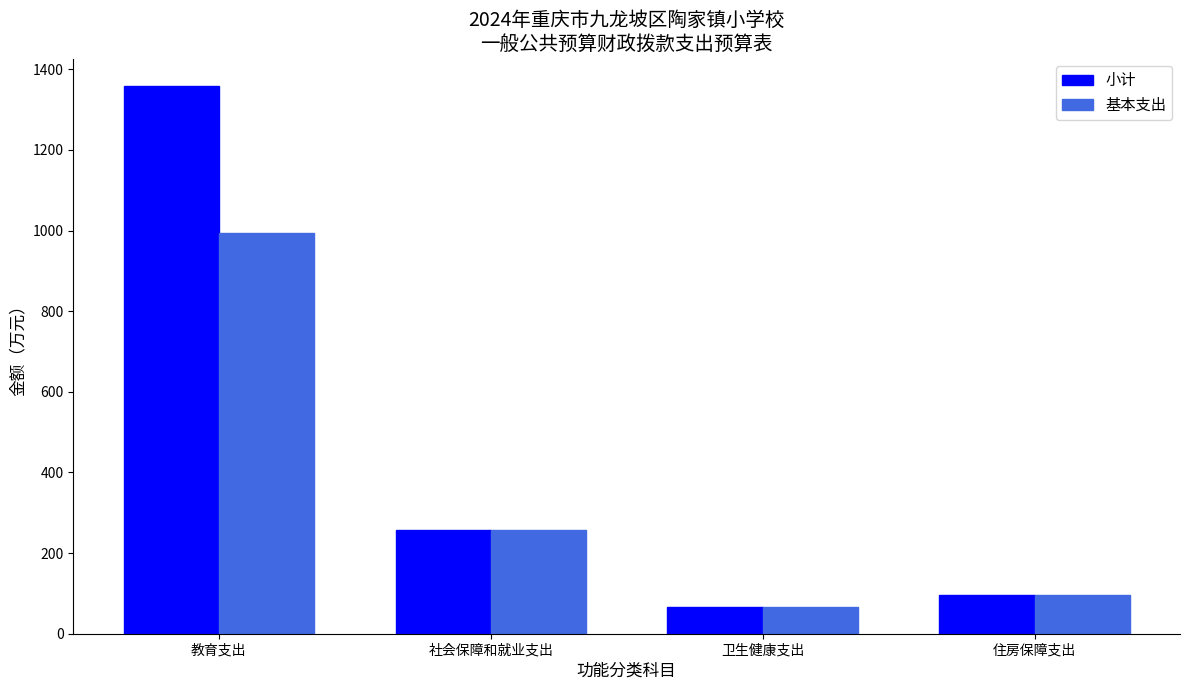

At which label does 基本支出 reach its minimum?

卫生健康支出